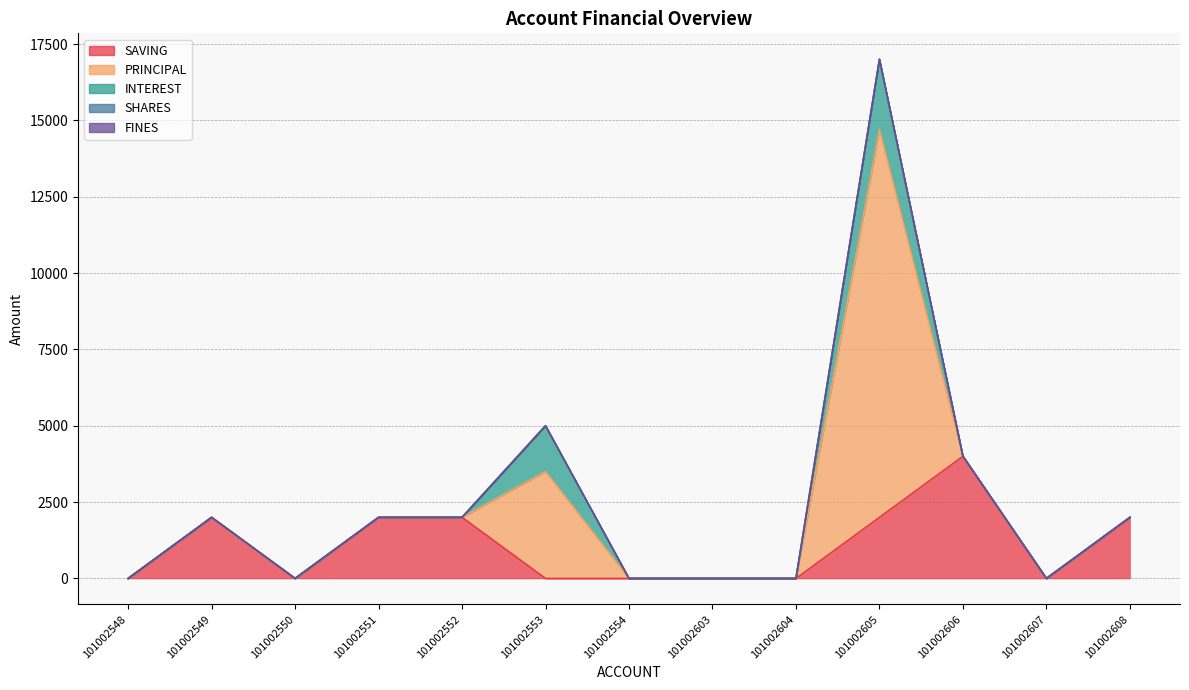

True or false: SHARES has more than 0 points higher than both neighbors.

False